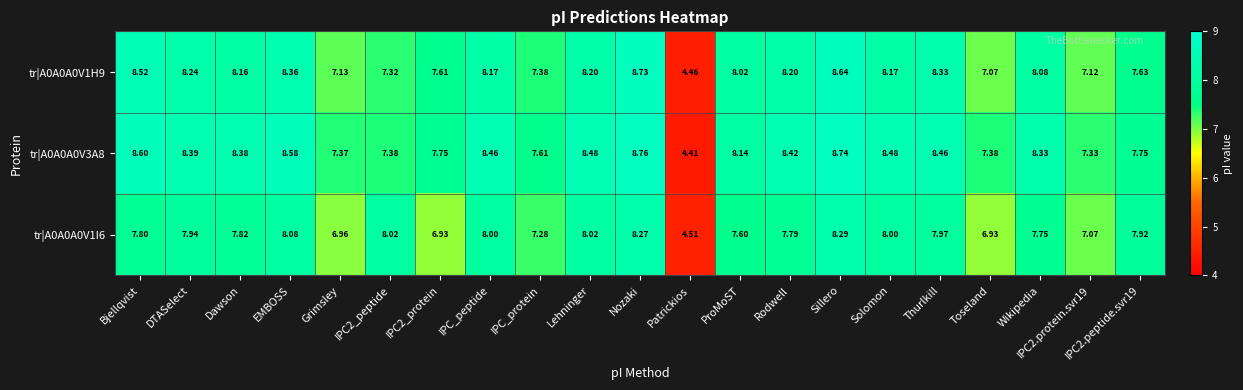

What is the total value across all series at Dawson?

24.4